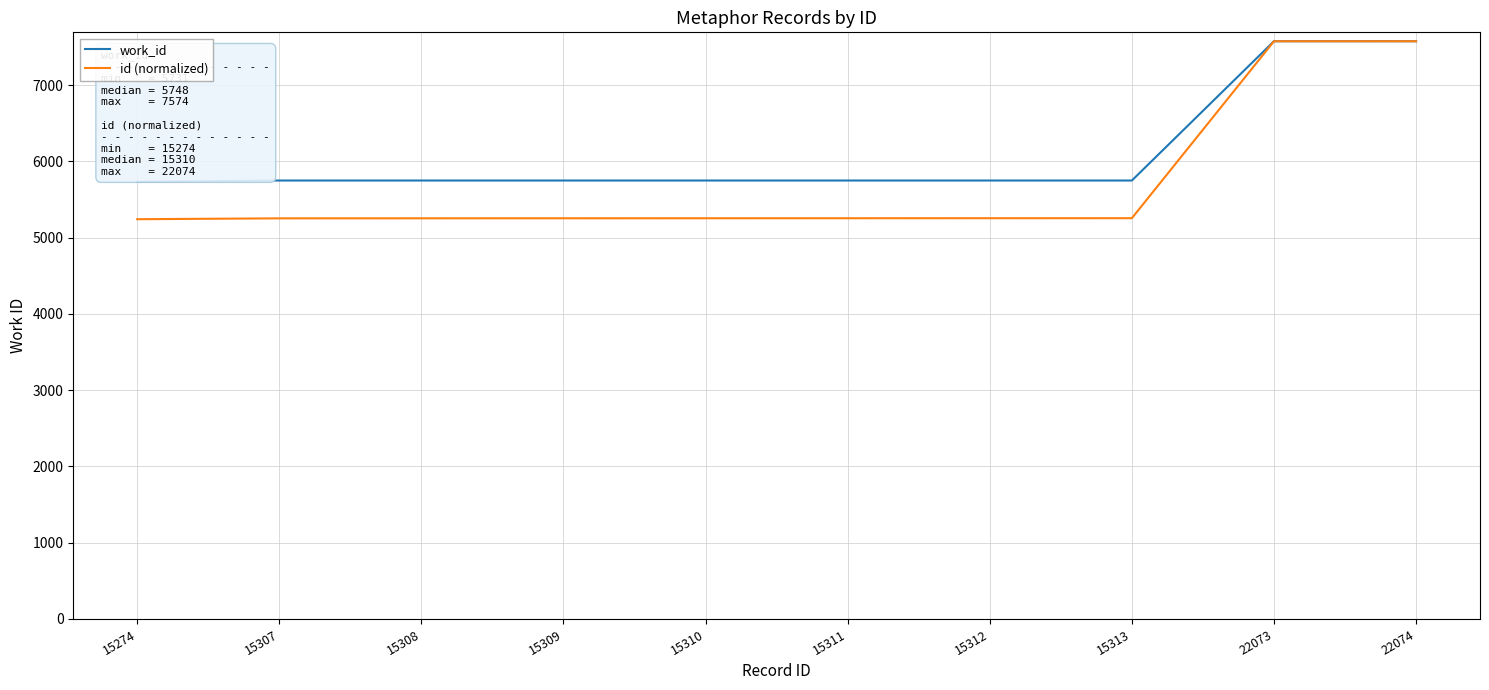

Is the value of id (normalized) at 15311 greater than the value of work_id at 15313?

No